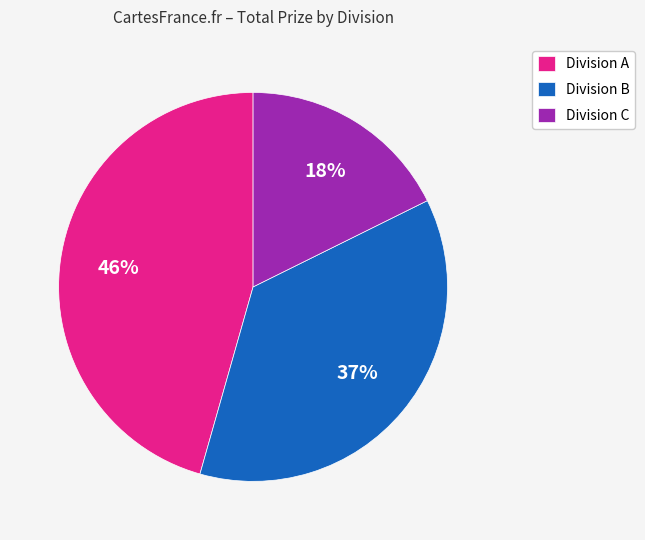

How many slices are in this pie chart?

3